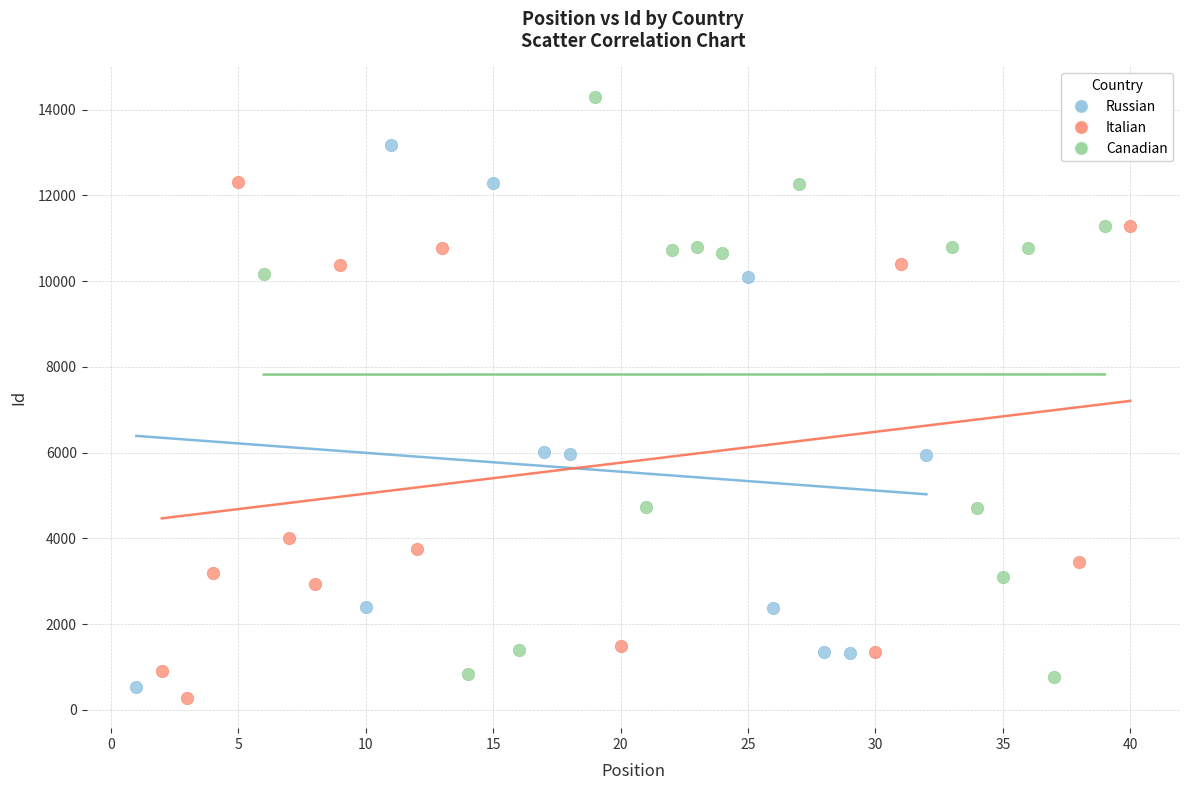

Which series reaches the maximum Y coordinate?

Canadian